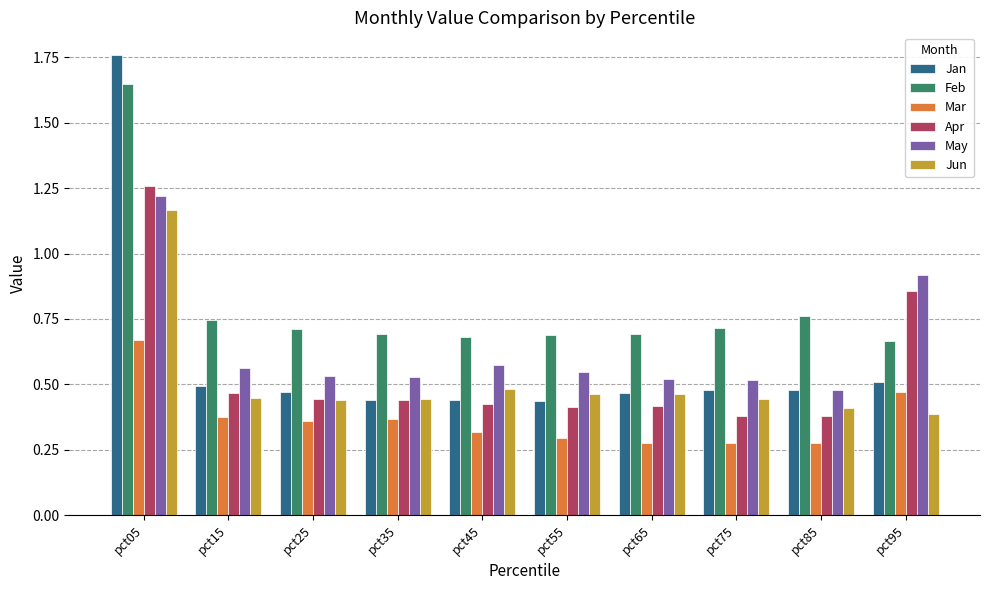

Which category has the highest value in the Apr series?

pct05